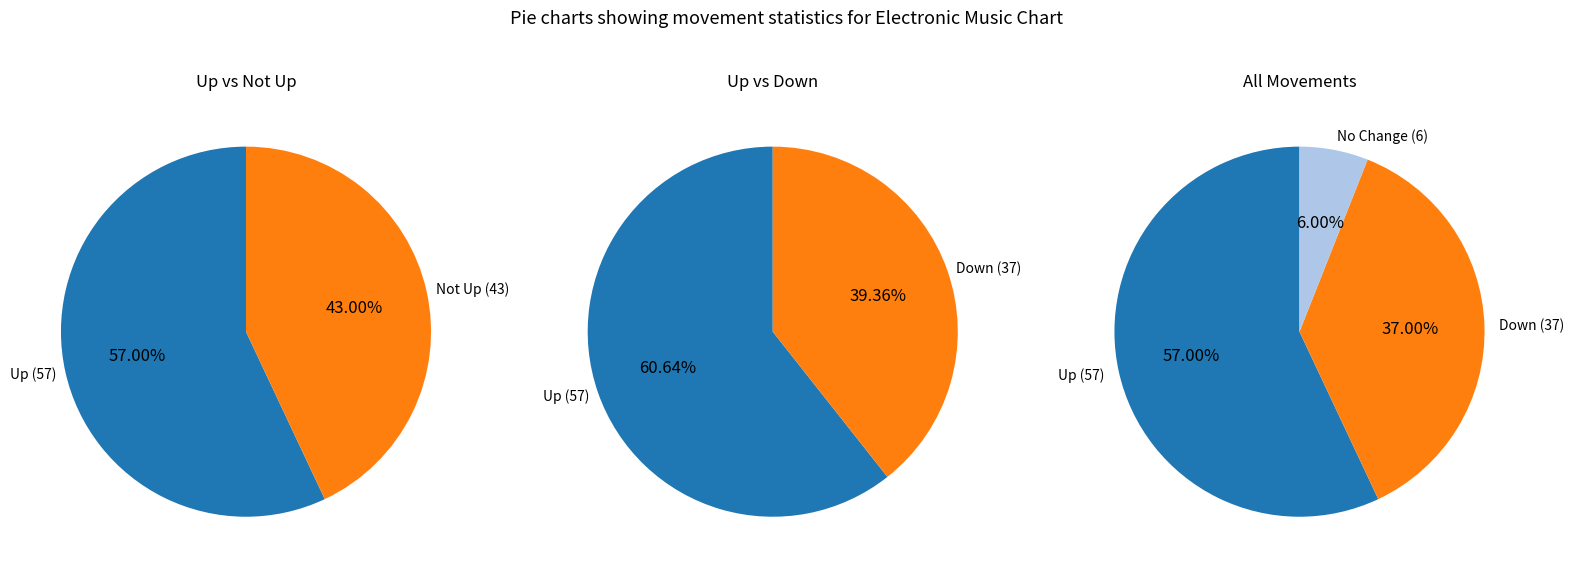

What is the ratio of the value at - to the value at up?

0.1